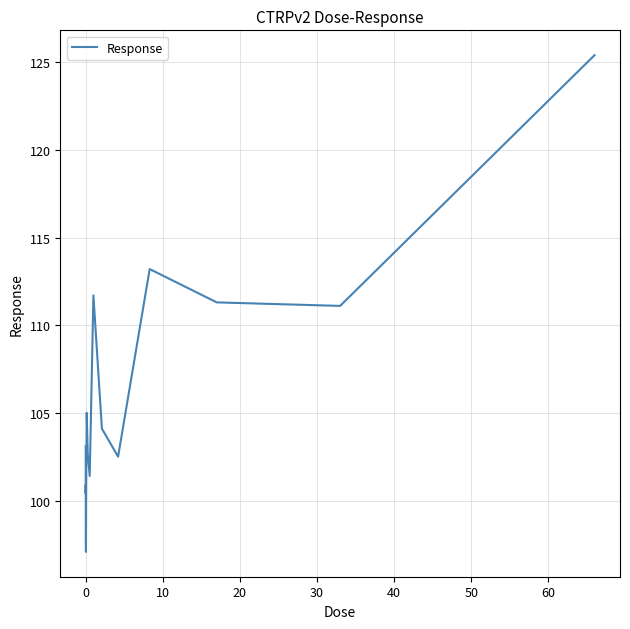

Does the chart display data point markers on the line(s)?

No